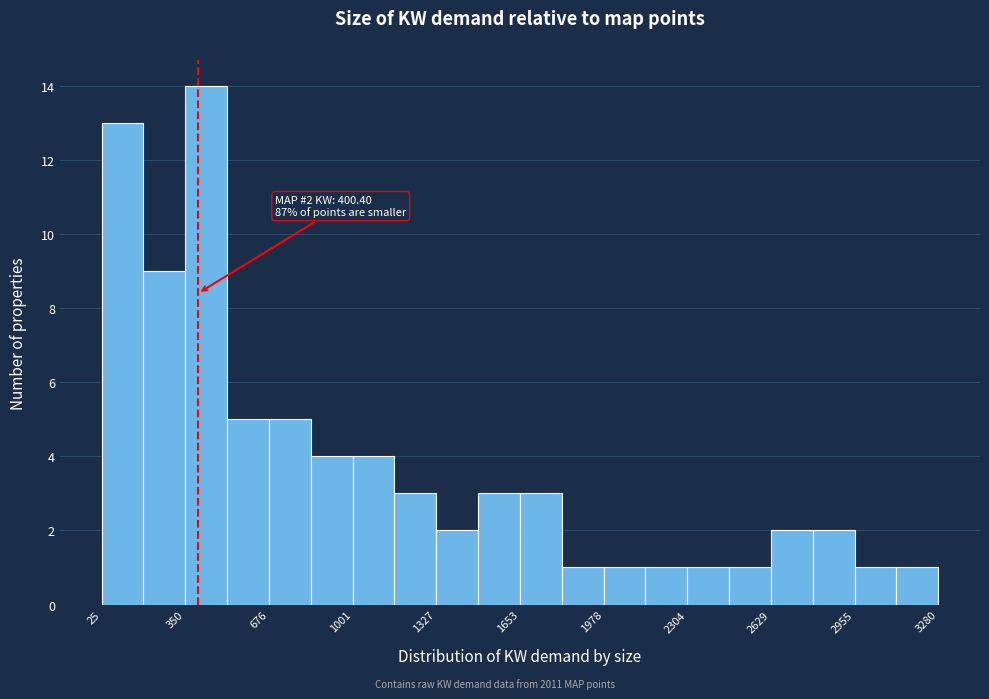

Read against the x-axis, roughly where is the centre of the tallest bar?

450